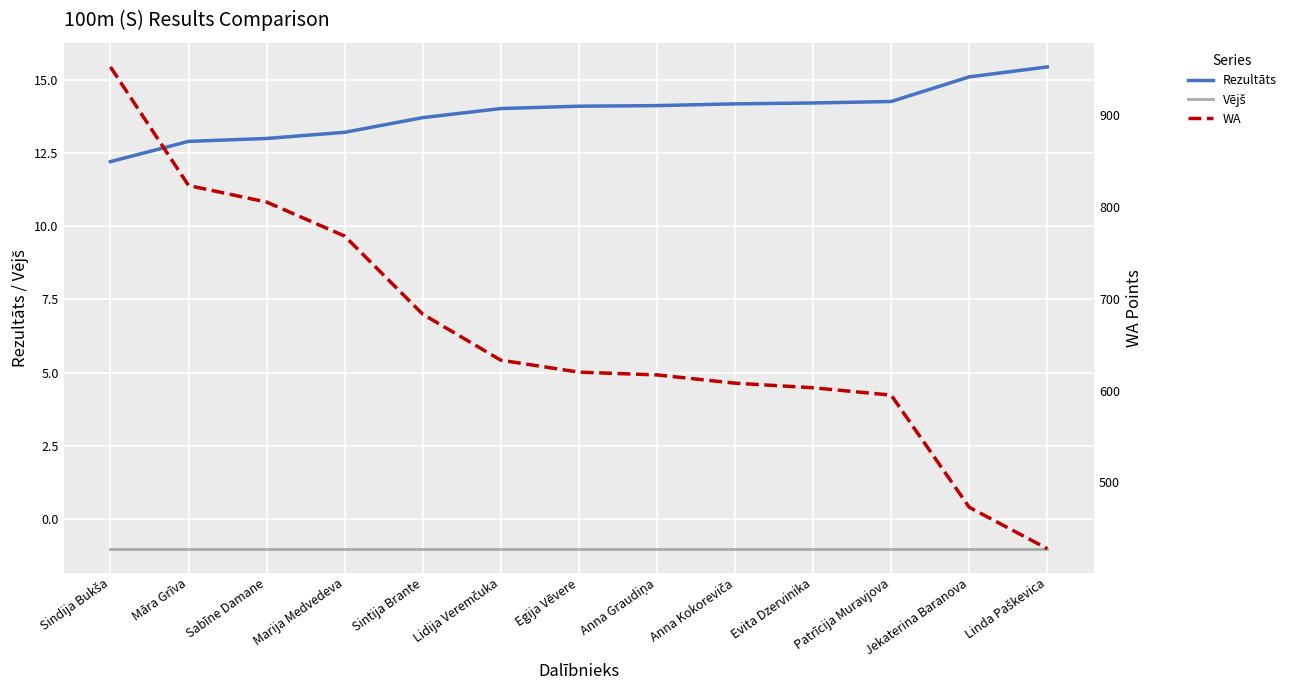

At which category is the sum across all series the highest?

Sindija Bukša